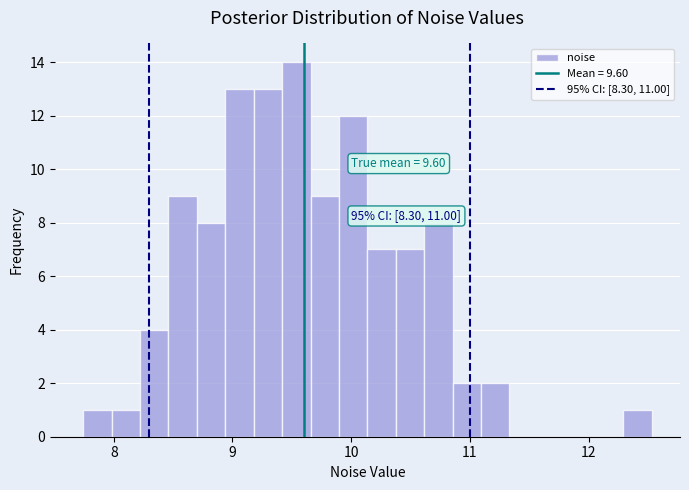

Around what value on the x-axis is the tallest bar? Give the approximate position of its centre, as read against the axis.

9.5